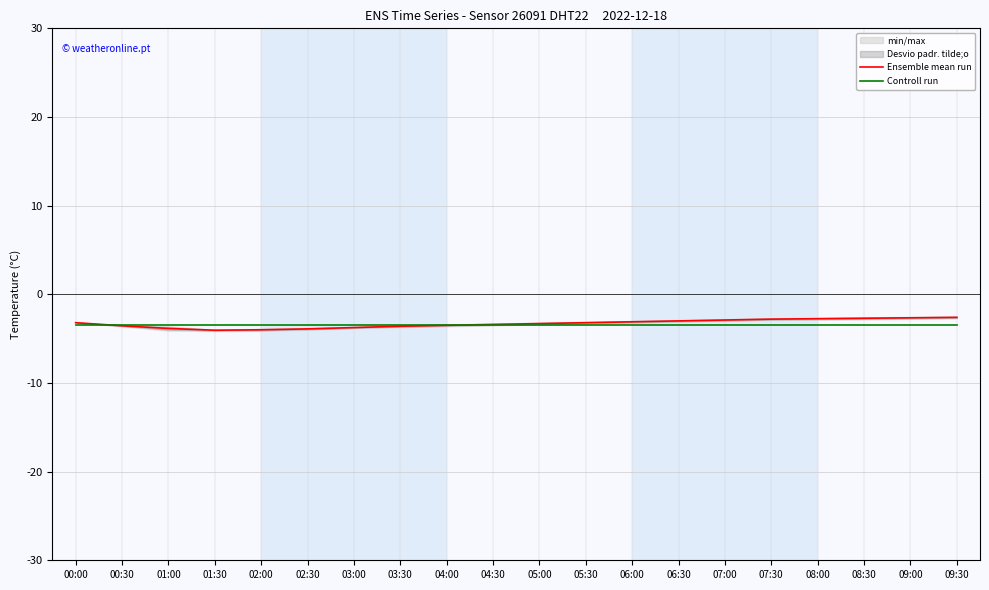

Is it true that Controll run equals -3.5 at 09:30?

True